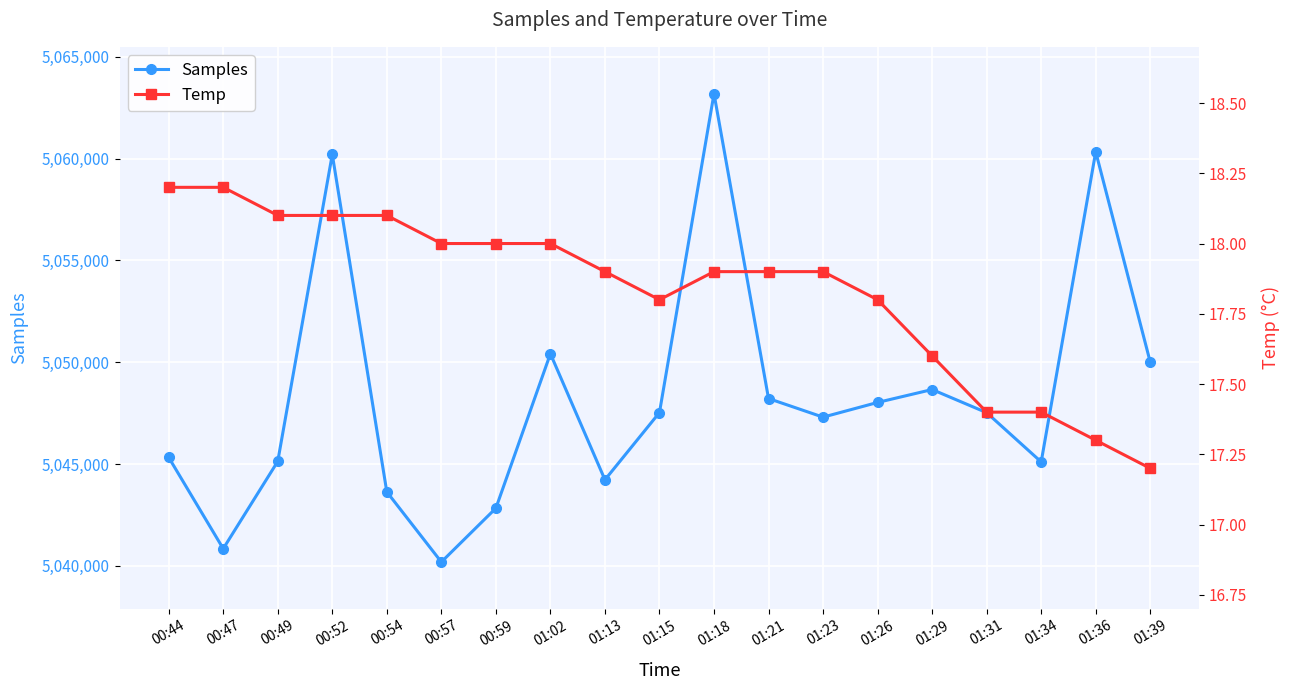

Reading left to right, extract all data points from this chart.

Samples: 00:44=5045324.0	00:47=5040840.0	00:49=5045128.0	00:52=5060207.0	00:54=5043630.0	00:57=5040186.0	00:59=5042829.0	01:02=5050415.0	01:13=5044225.0	01:15=5047527.0	01:18=5063190.0	01:21=5048215.0	01:23=5047301.0	01:26=5048023.0	01:29=5048657.0	01:31=5047521.0	01:34=5045102.0	01:36=5060334.0	01:39=5050003.0
Temp: 00:44=18.2	00:47=18.2	00:49=18.1	00:52=18.1	00:54=18.1	00:57=18.0	00:59=18.0	01:02=18.0	01:13=17.9	01:15=17.8	01:18=17.9	01:21=17.9	01:23=17.9	01:26=17.8	01:29=17.6	01:31=17.4	01:34=17.4	01:36=17.3	01:39=17.2